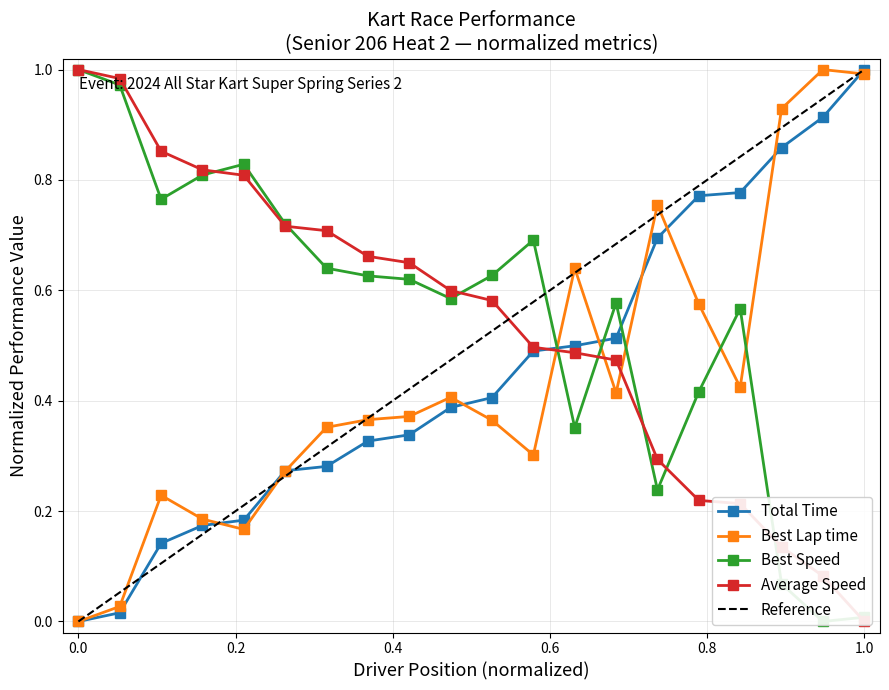

List the series in order of their peak value, highest first.

Total Time, Best Lap time, Best Speed, Average Speed